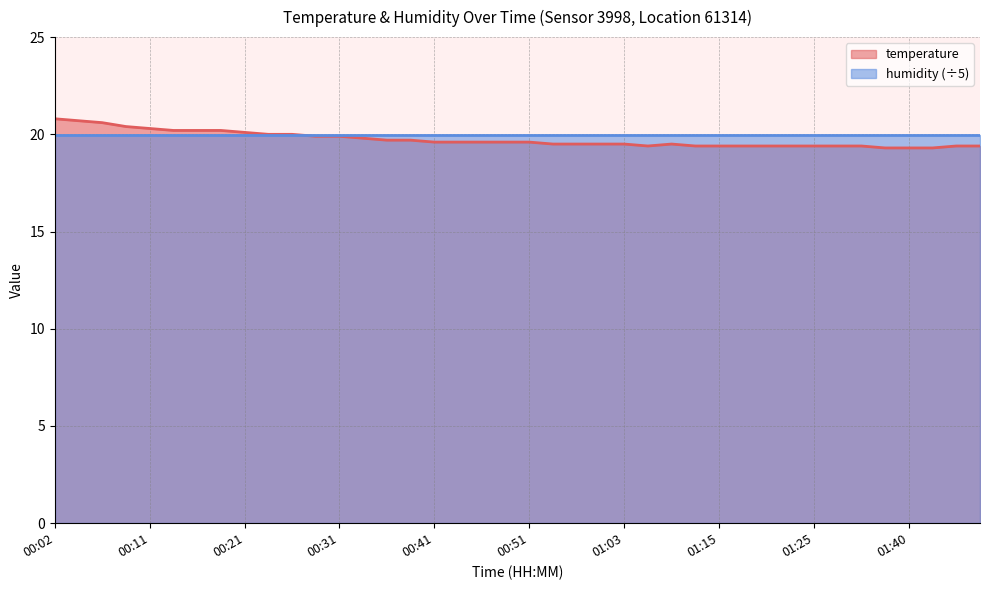

How many points are lower than both their immediate neighbors (excluding endpoints)?

1